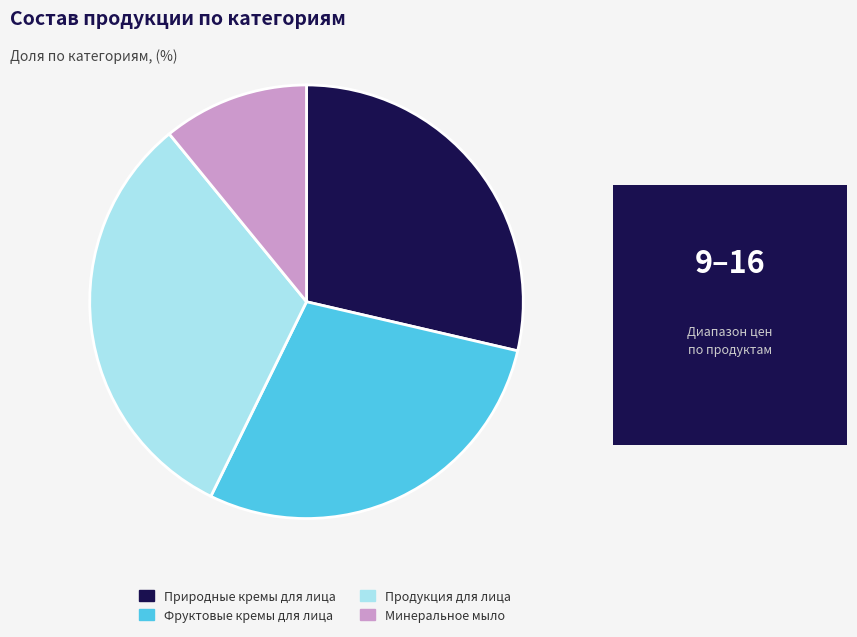

The Продукция для лица slice represents 26% of the pie. True or false?

False